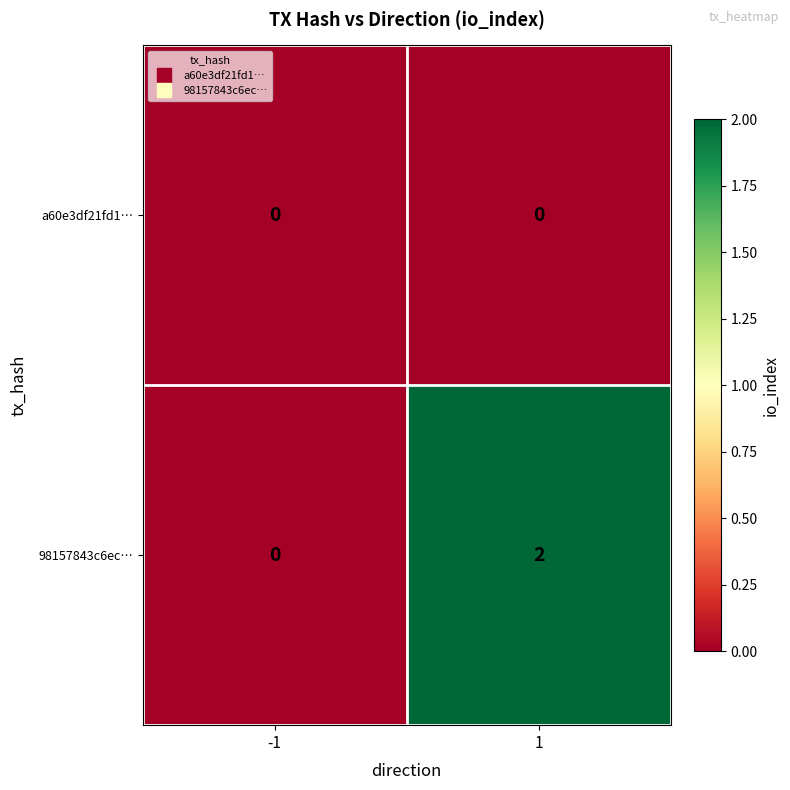

The 98157843c6ec… series shows 2 at 1. True or false?

True